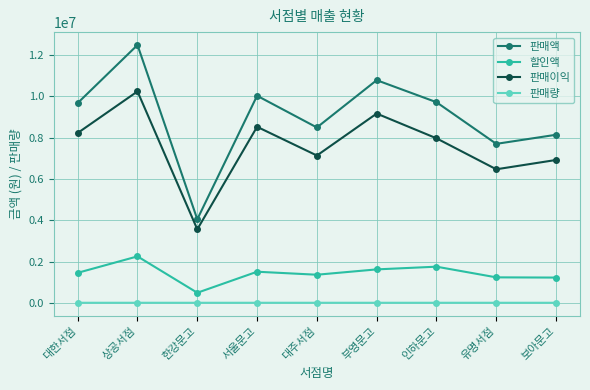

How many lines are shown in the chart?

4